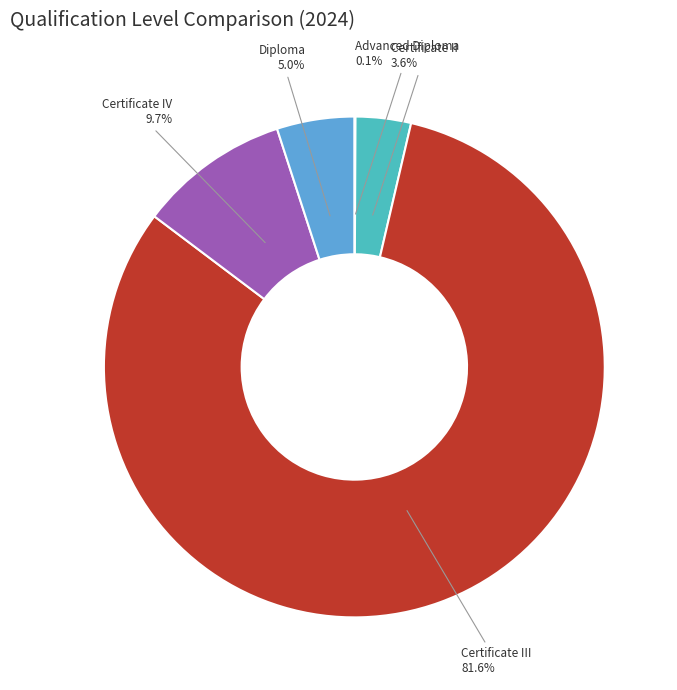

What is the largest slice in the pie chart?

Certificate III